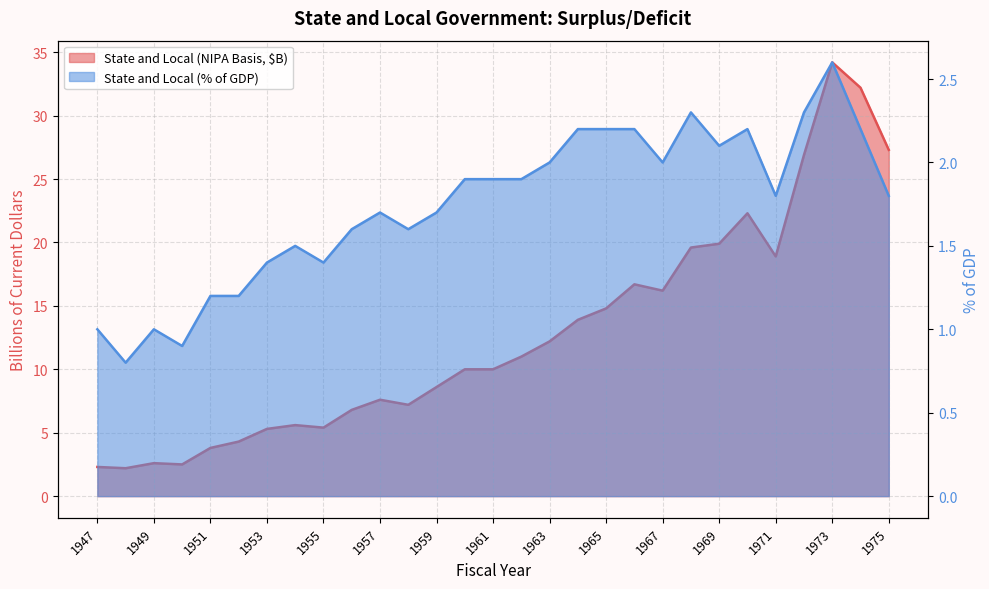

How many data points in State and Local (% of GDP) are less than 1?

2